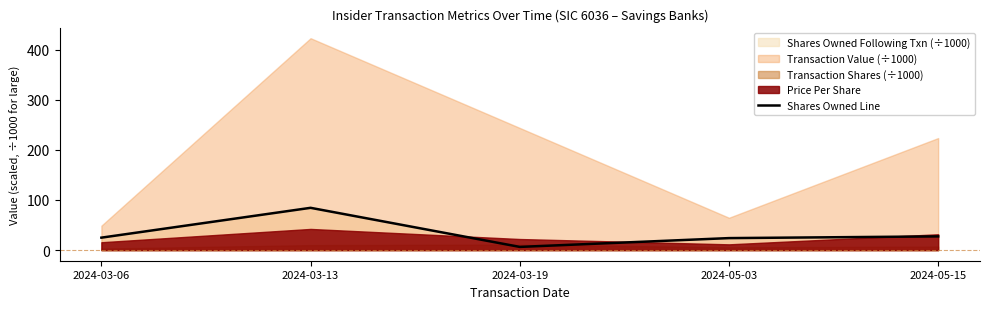

What is the smallest value displayed?

6.4